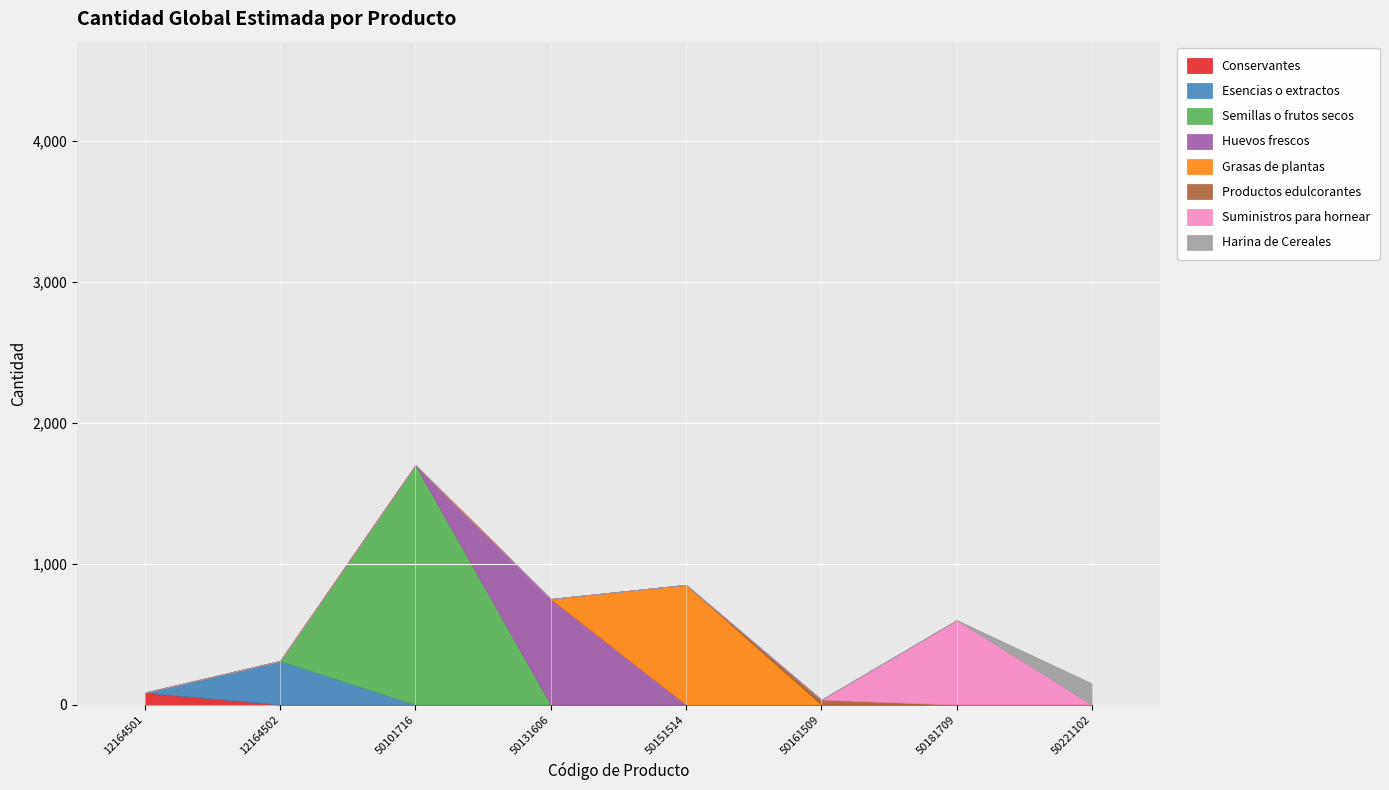

What is the difference between the maximum and minimum values?

1665